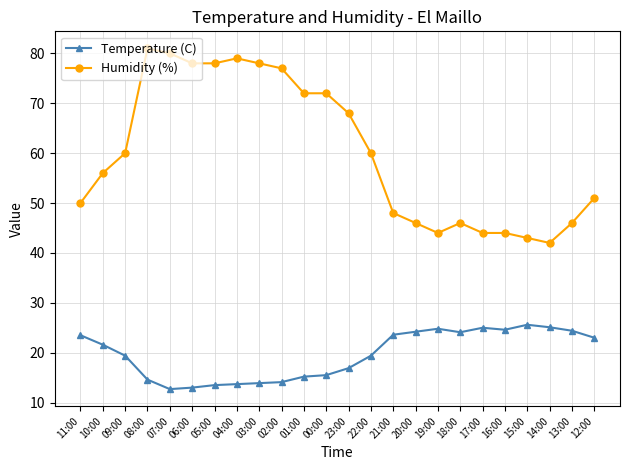

True or false: Humidity (%) and Temperature (C) intersect in this chart.

False